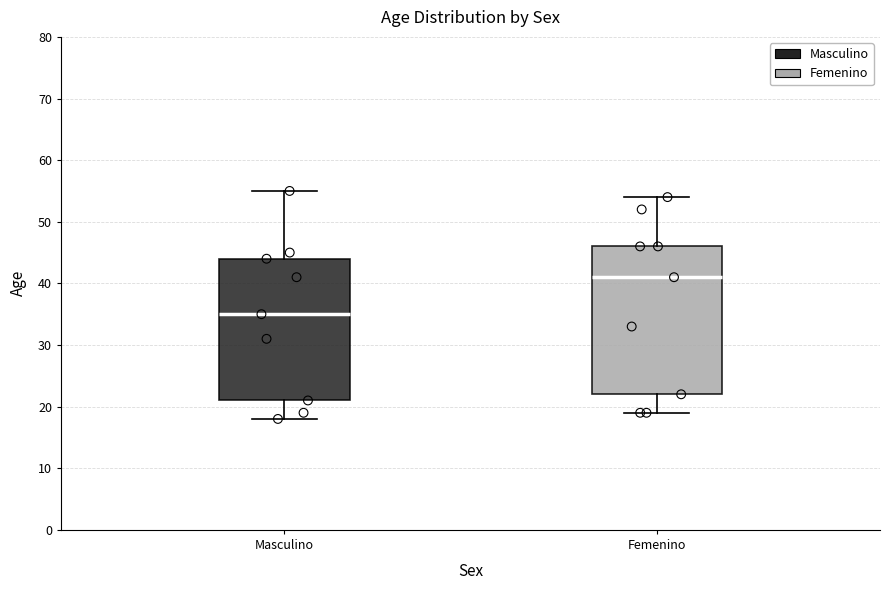

Where does the upper whisker of the box for Femenino end on the y-axis? The values are not printed on the chart, so give them approximately, as read against the axis.

54